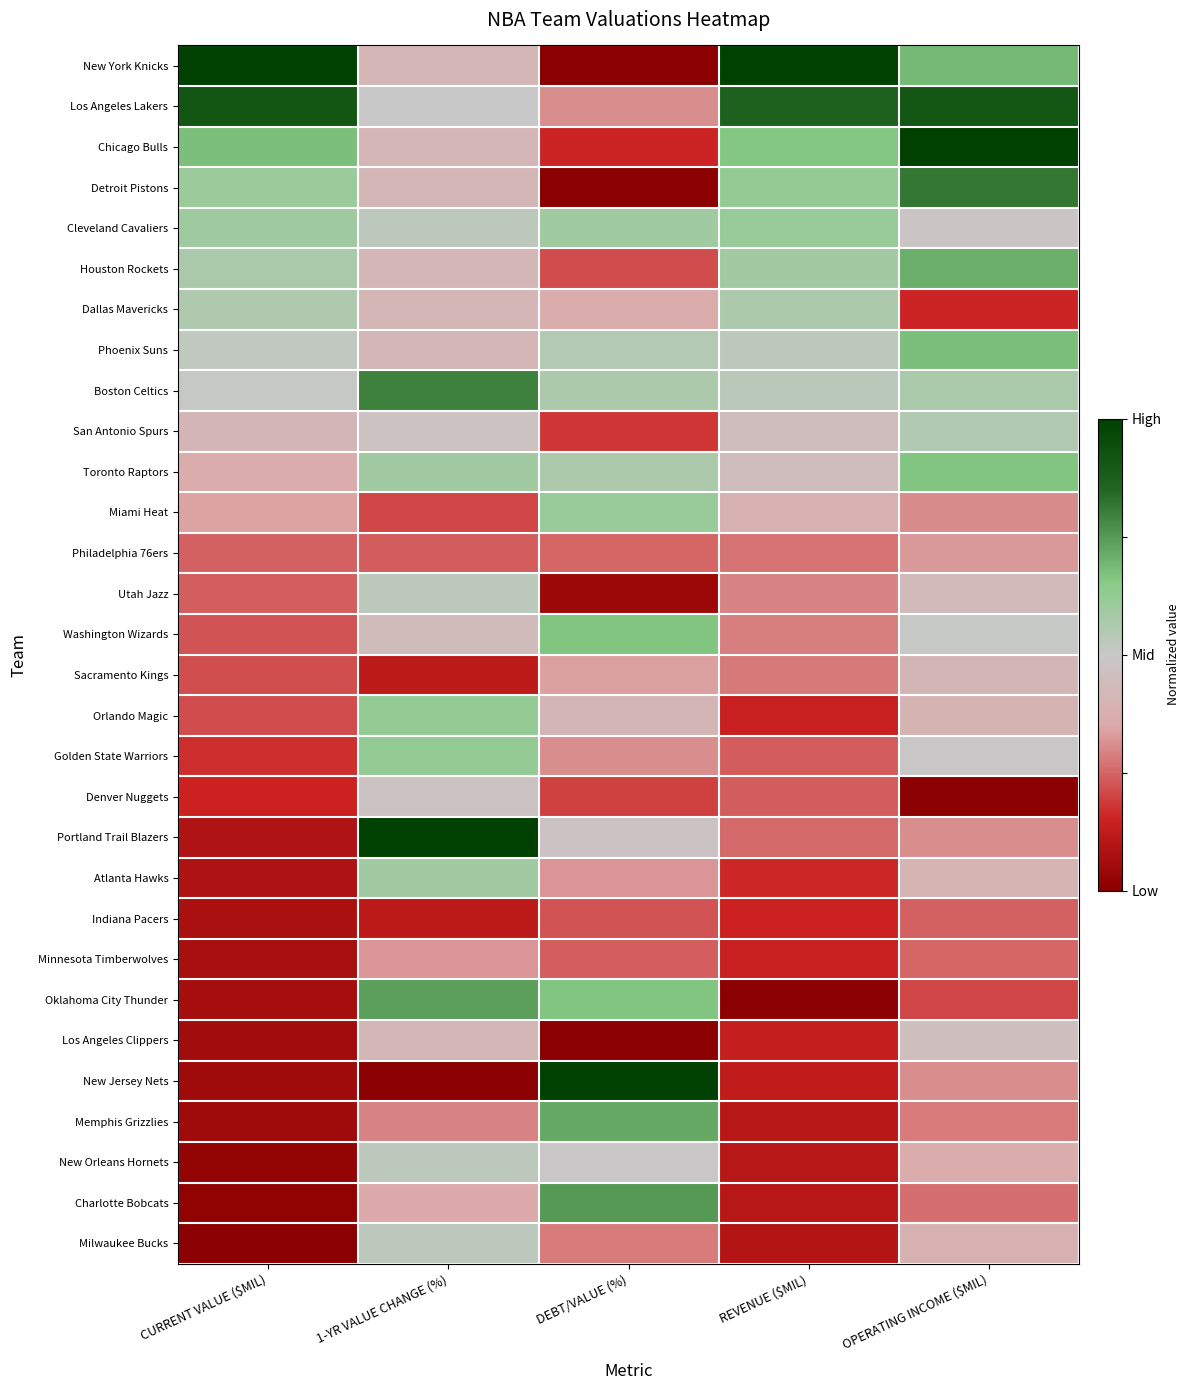

What is the greatest value displayed?

1.0